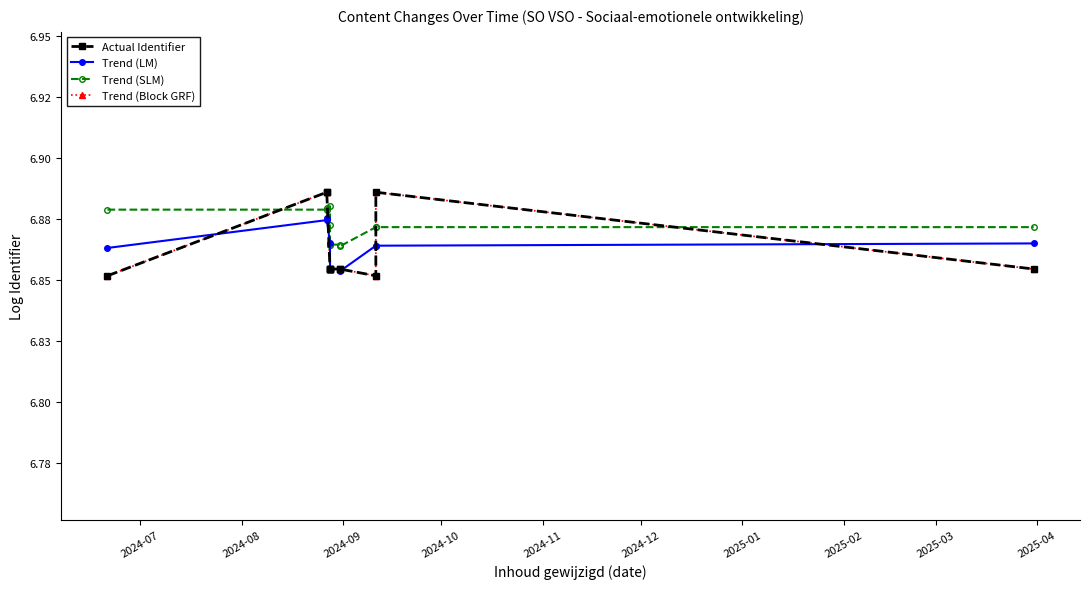

At which category is the sum across all series the highest?

2024-09